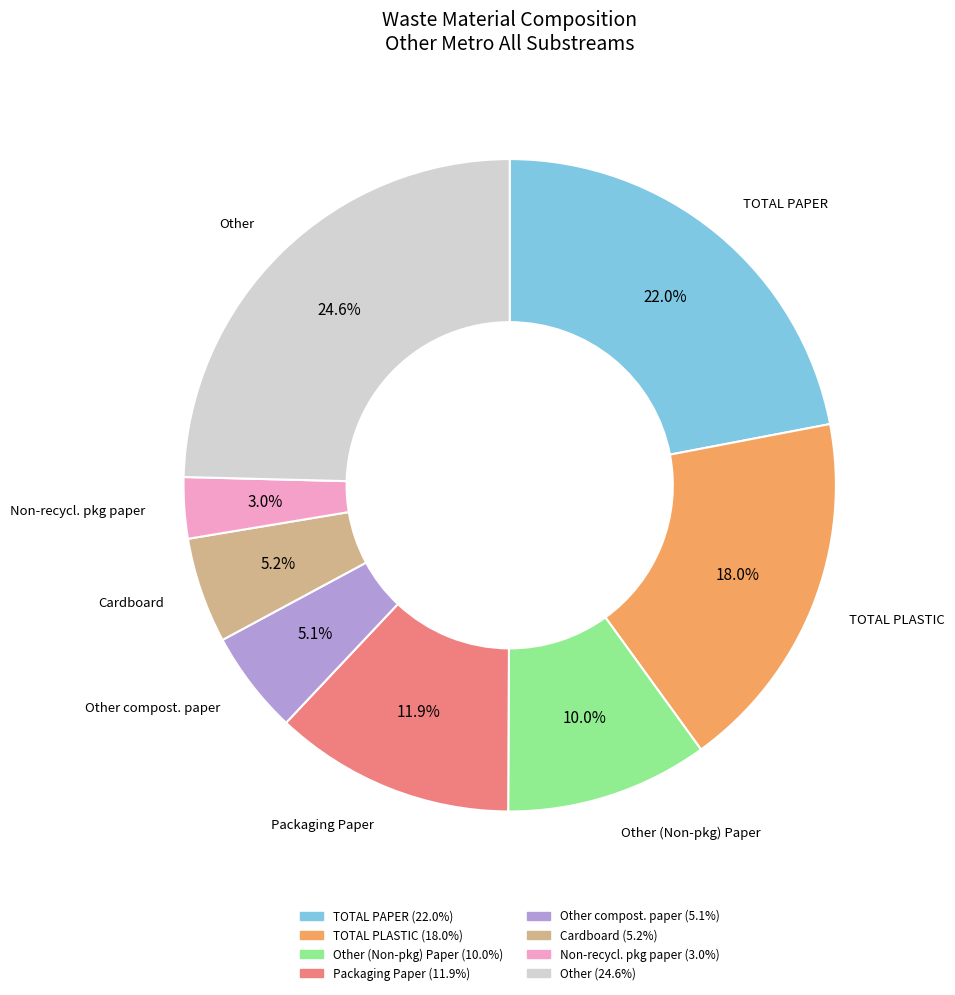

Which has a higher value, Cardboard or Other (Non-pkg) Paper?

Other (Non-pkg) Paper